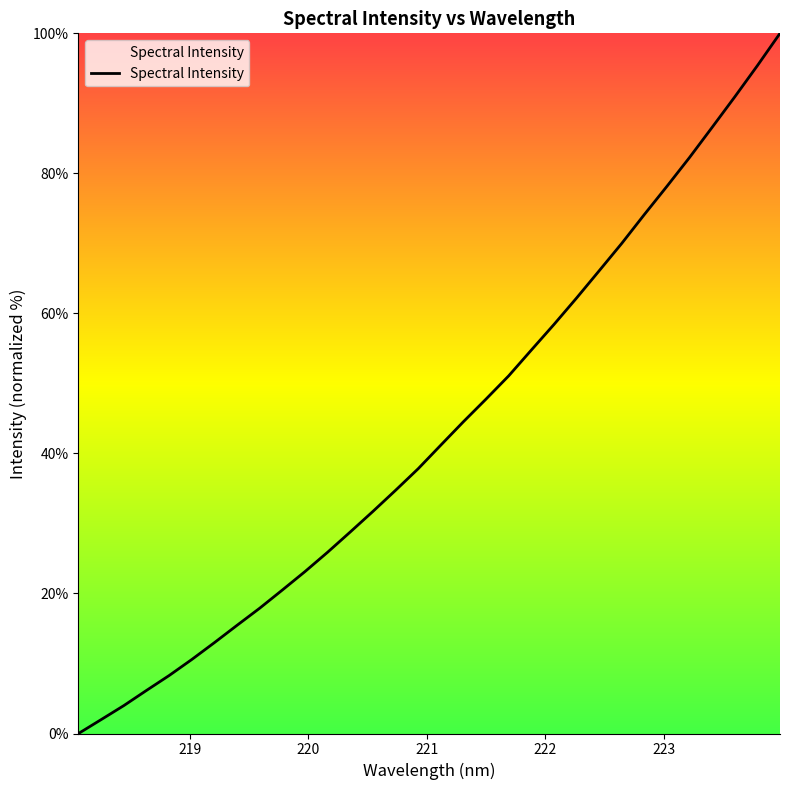

What is the difference between the maximum and minimum values?

100.0